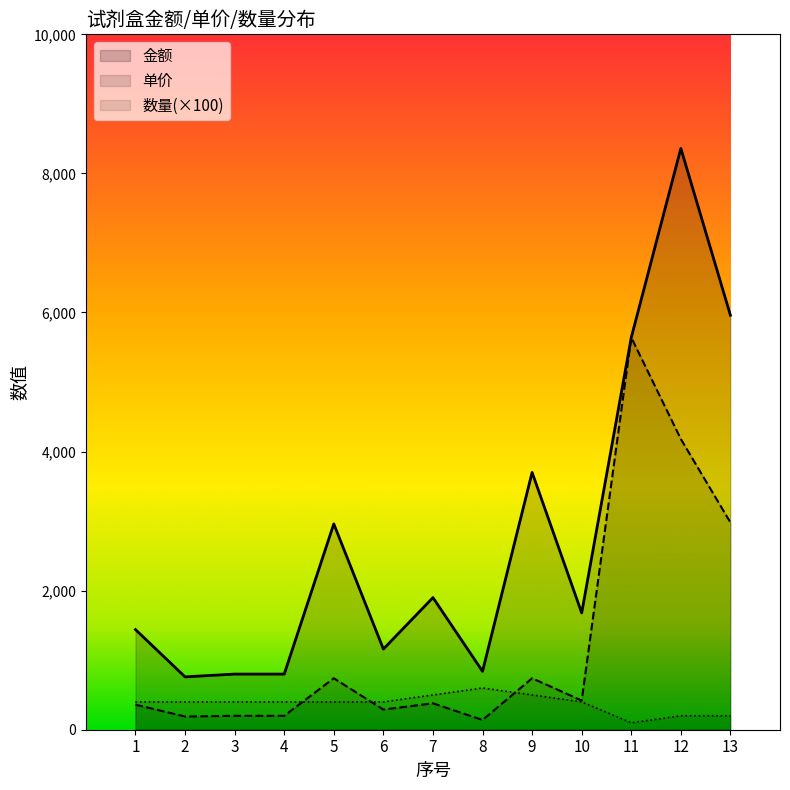

Reading left to right, what are all the values shown in this chart?

金额: 1=1440	2=760	3=800	4=800	5=2960	6=1160	7=1900	8=840	9=3700	10=1680	11=5640	12=8360	13=5960
单价: 1=360	2=190	3=200	4=200	5=740	6=290	7=380	8=140	9=740	10=420	11=5640	12=4180	13=2980
数量: 1=400	2=400	3=400	4=400	5=400	6=400	7=500	8=600	9=500	10=400	11=100	12=200	13=200